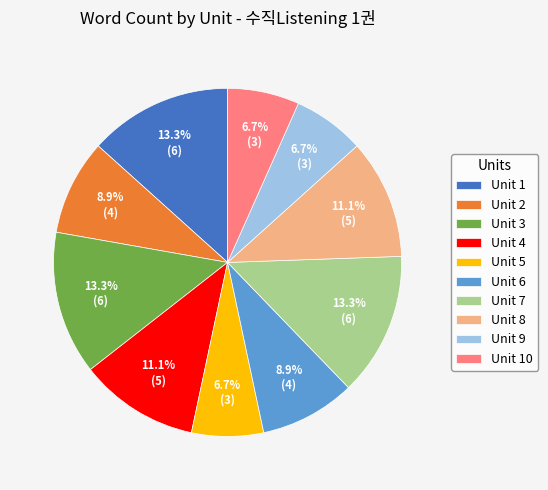

Is Unit 4 the majority of the pie?

No